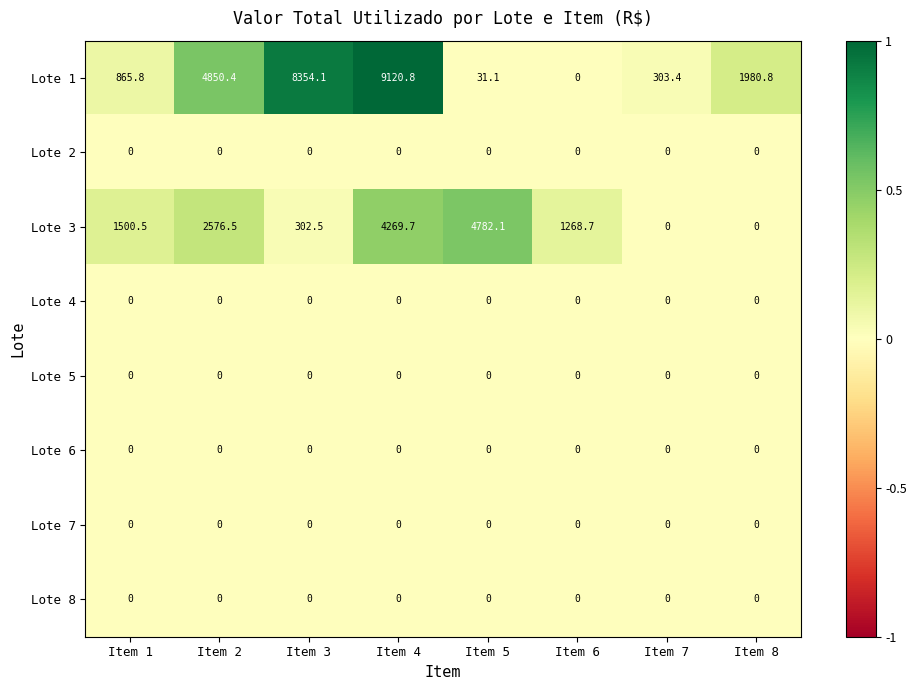

What is the maximum value shown in the chart?

9120.8